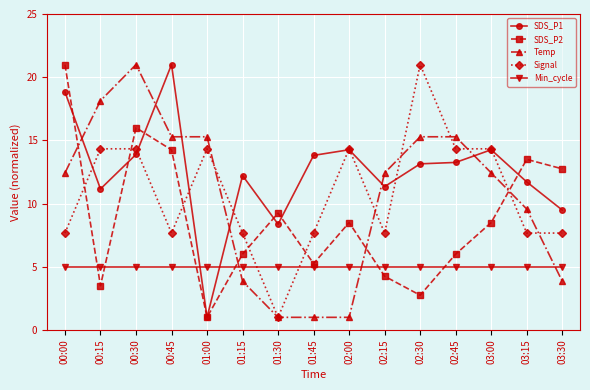

What is the label of the 9th point from the left?

02:00